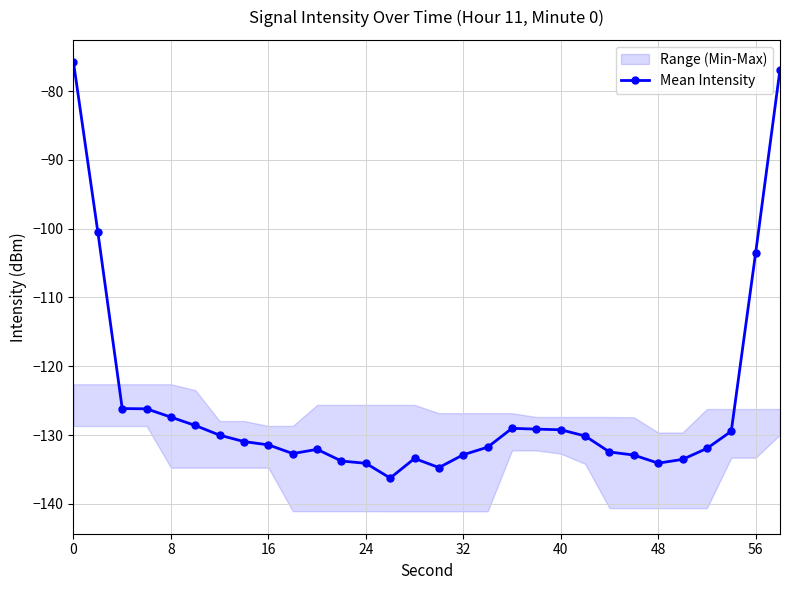

At which label is Mean Intensity closest to -106?

56